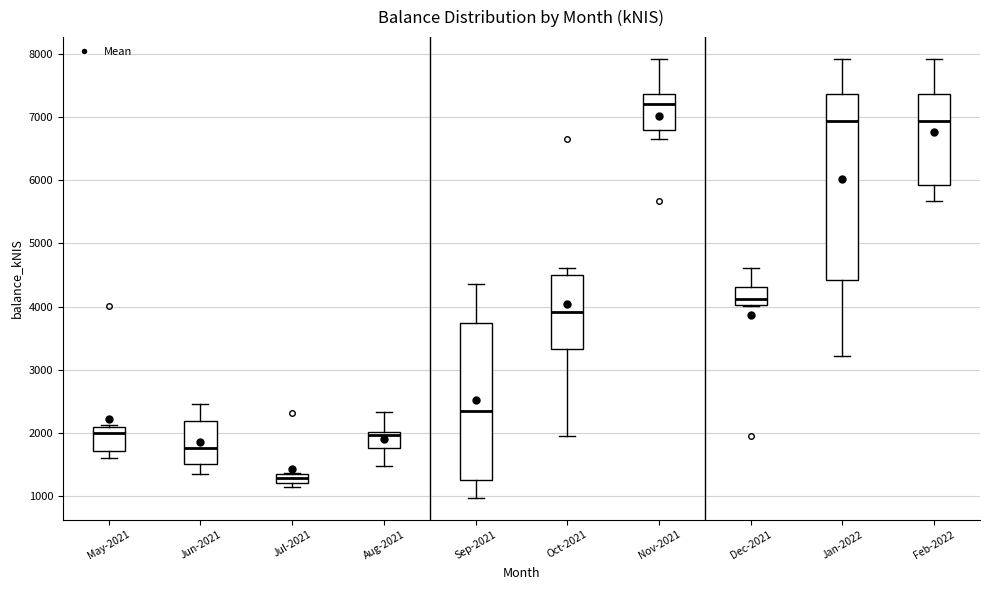

Which box has the lowest median line?

Jul-2021